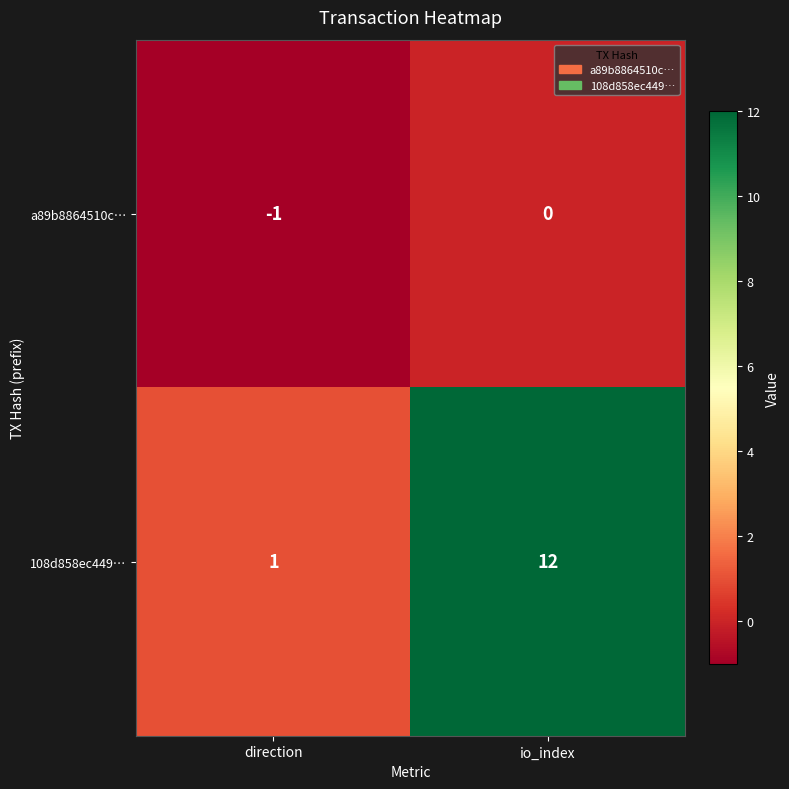

Between direction and io_index, which series saw the biggest shift?

108d858ec449…